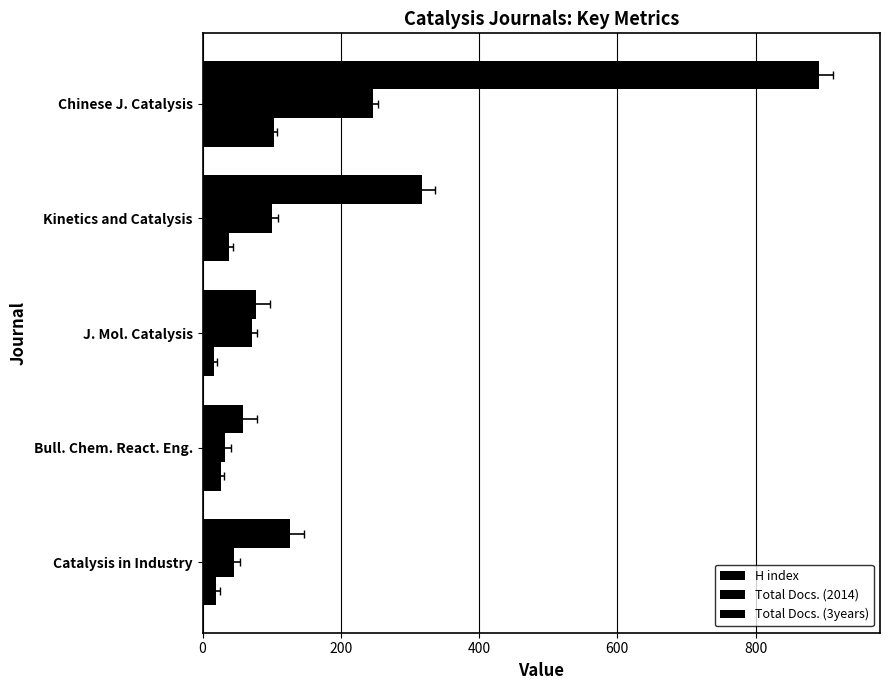

What is the difference between the second highest and minimum values in the Total Docs. (3years) series?

258